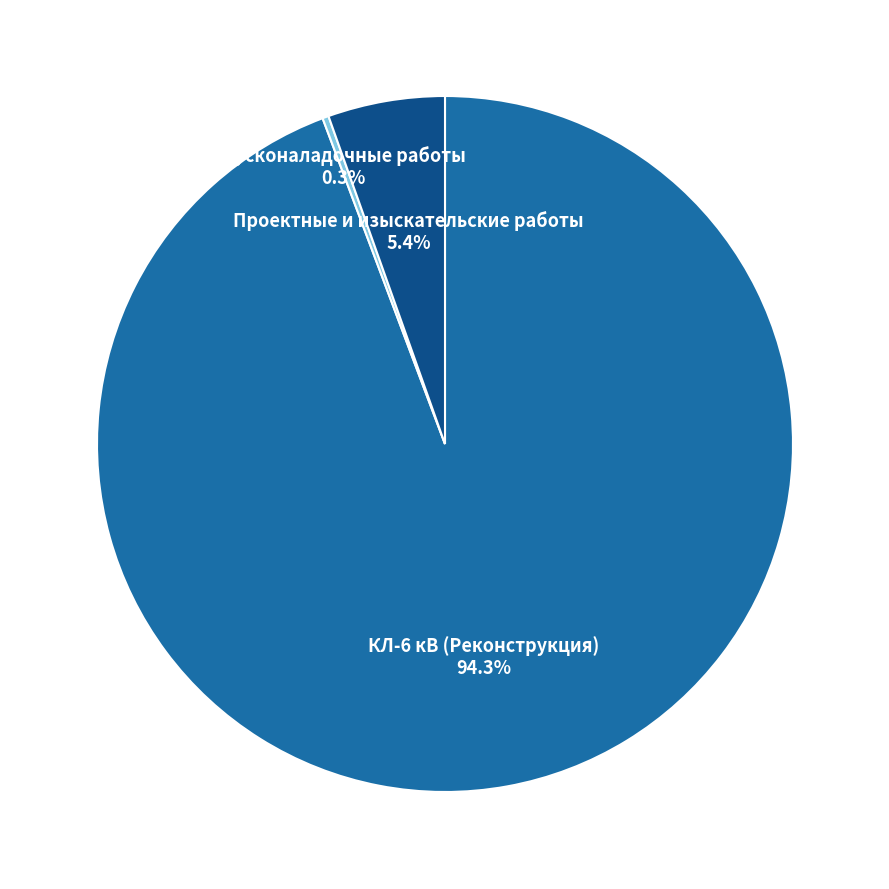

Do КЛ-6 кВ (Реконструкция) and Проектные и изыскательские работы together represent more than half of the pie?

Yes